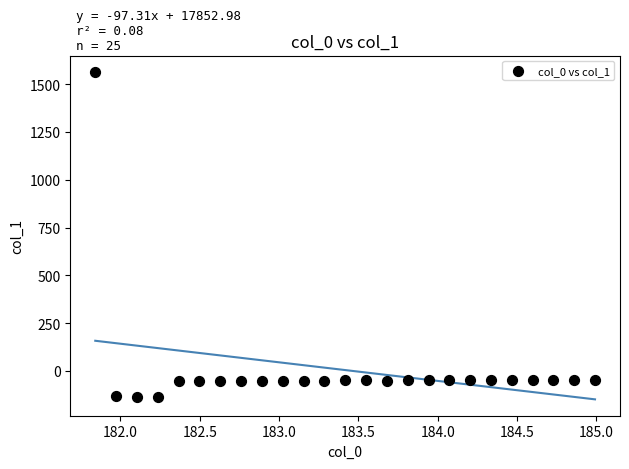

What is the range of X values (max minus min)?

3.1